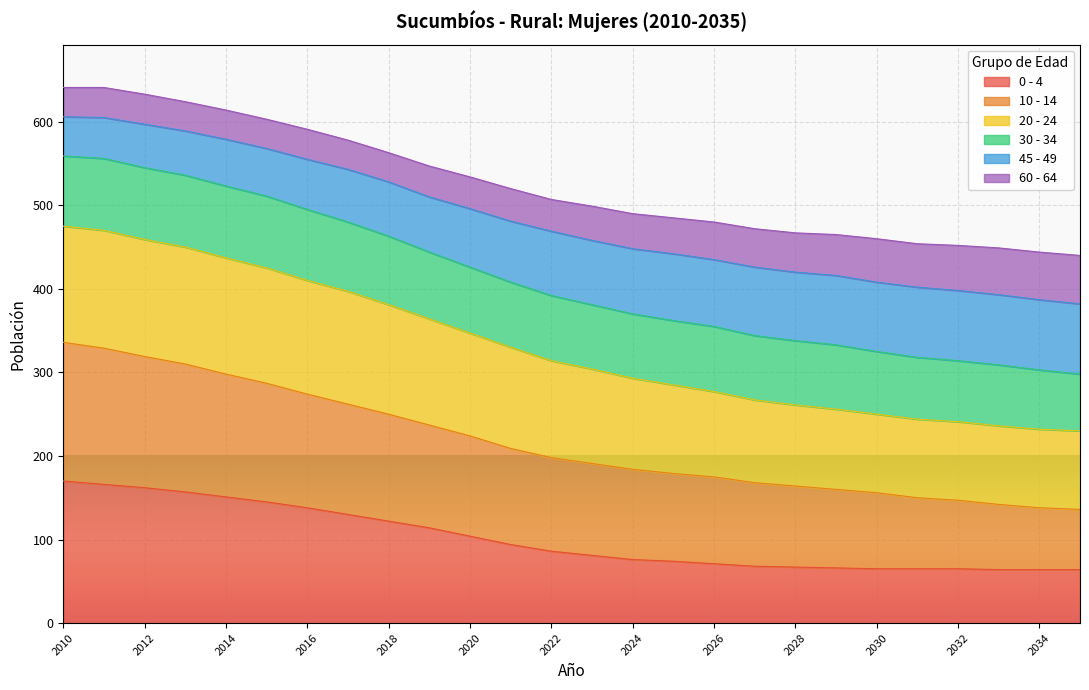

True or false: 20 - 24 has more than 0 interior local peaks.

False